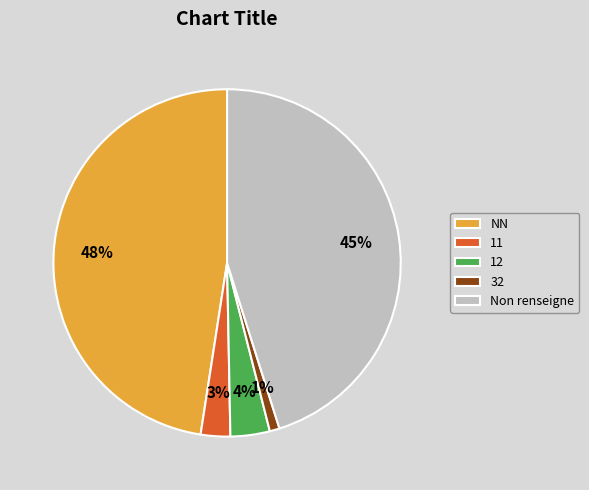

What is the largest slice in the pie chart?

NN